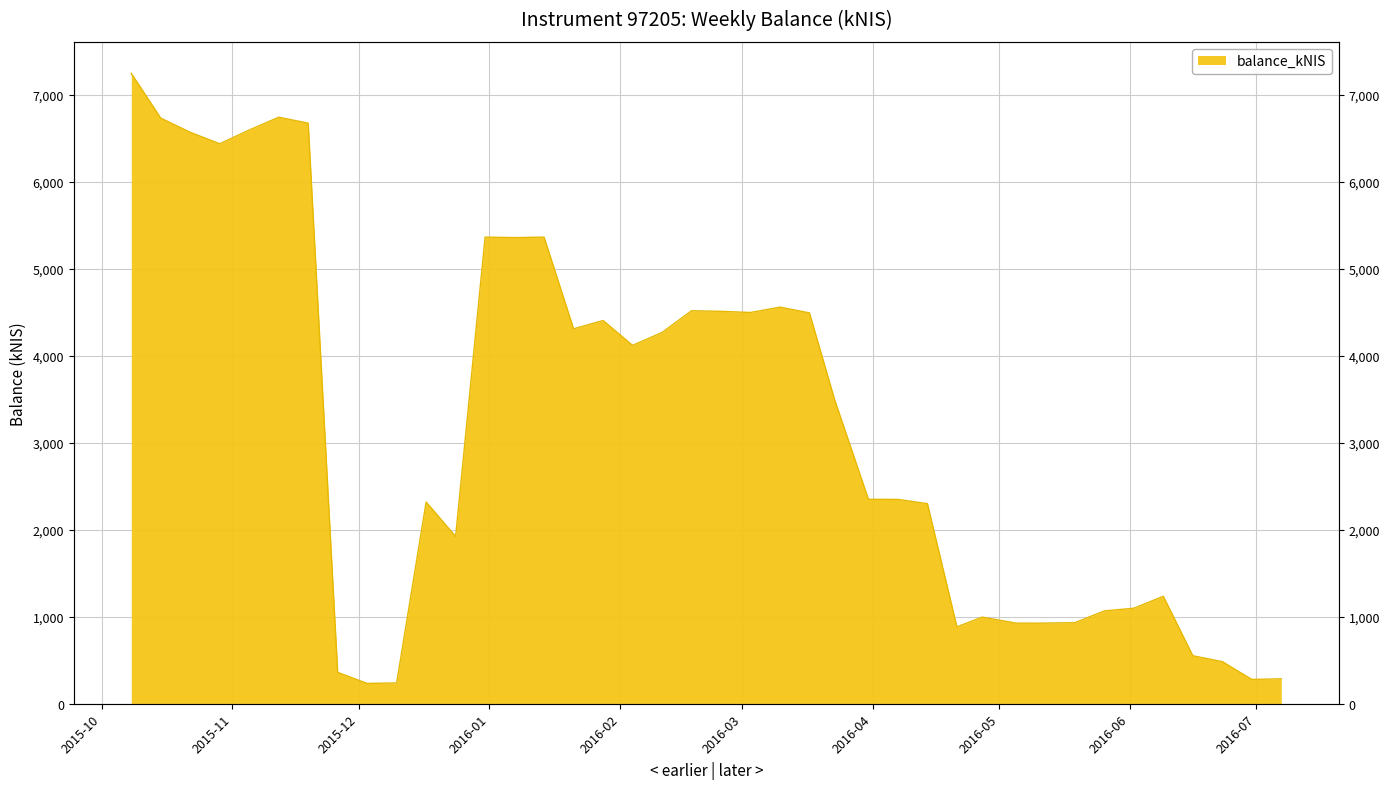

What is the minimum value shown in the chart?

233.1